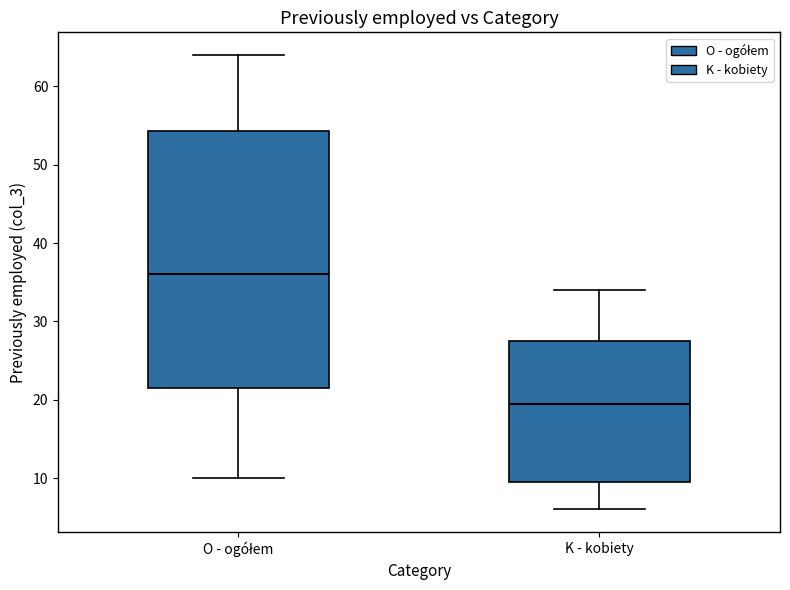

Which box is the tallest, from its lower edge to its upper edge?

O - ogółem